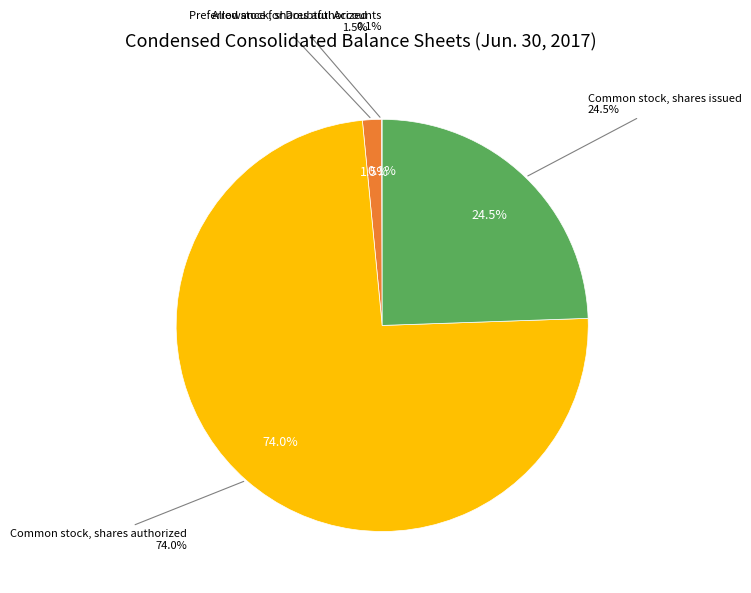

True or false: Common stock, shares authorized accounts for 74% of the total.

True